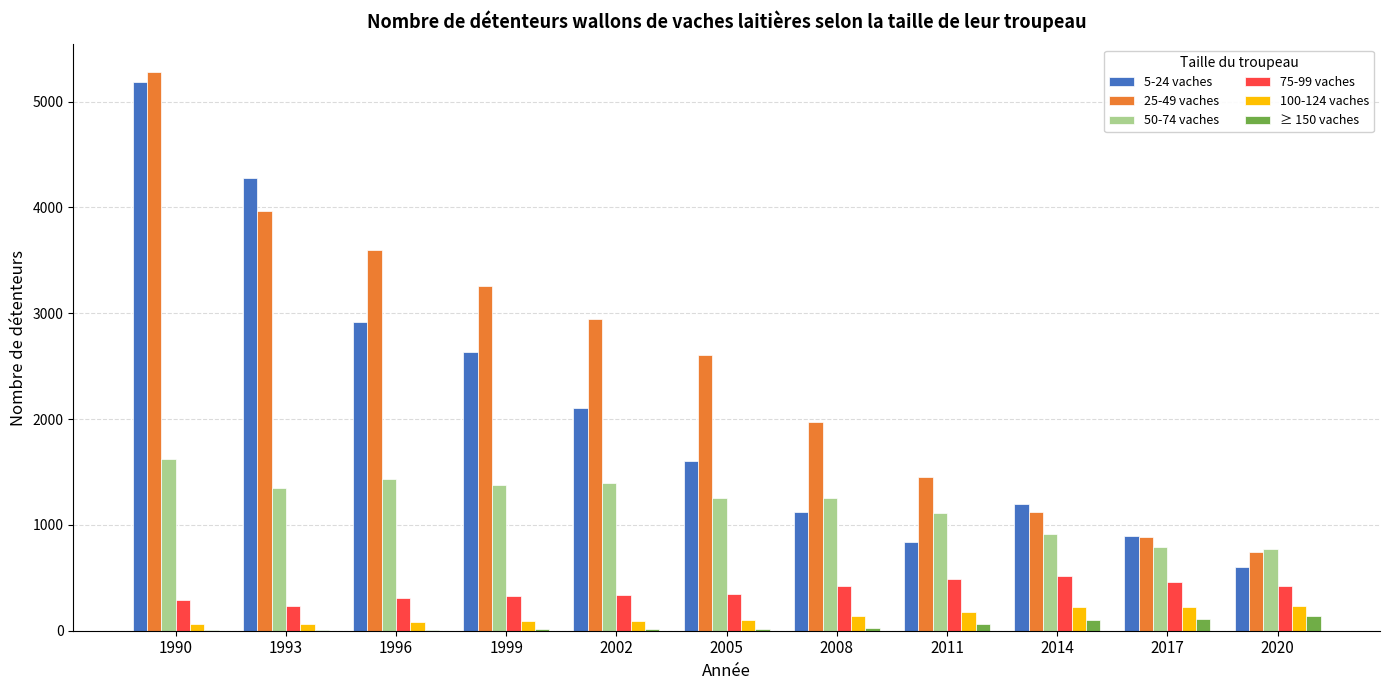

Which label corresponds to the largest value in the chart?

1990